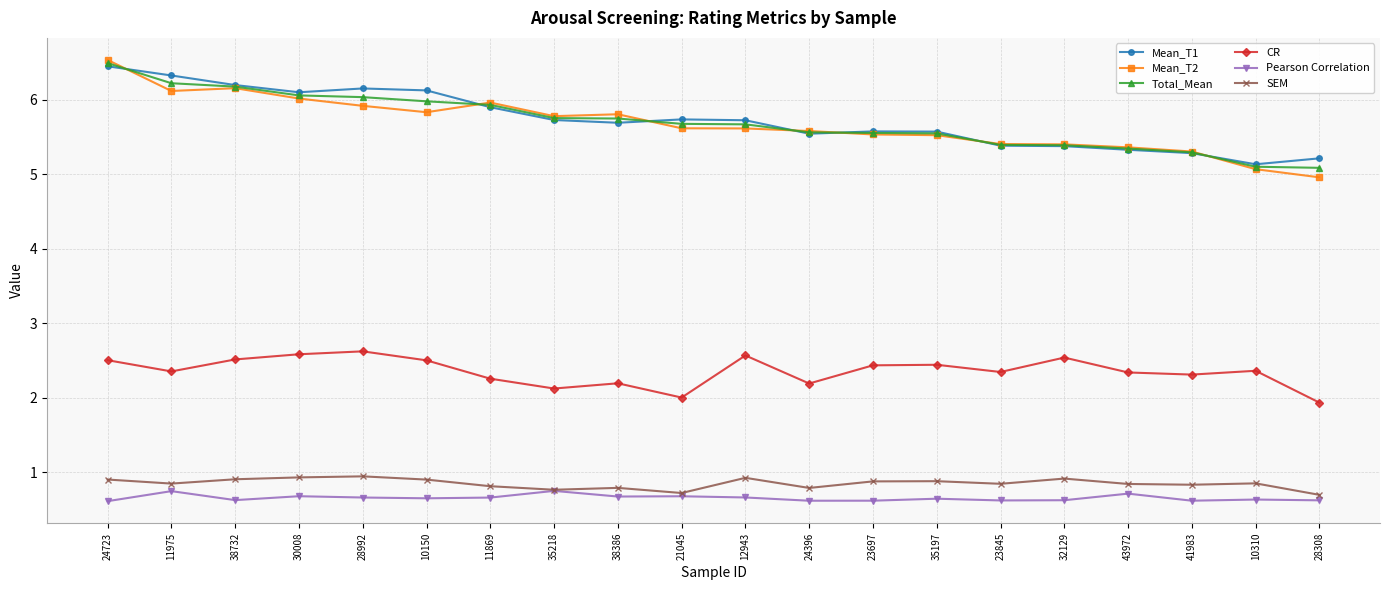

How many data points in Mean_T2 are above 5?

19